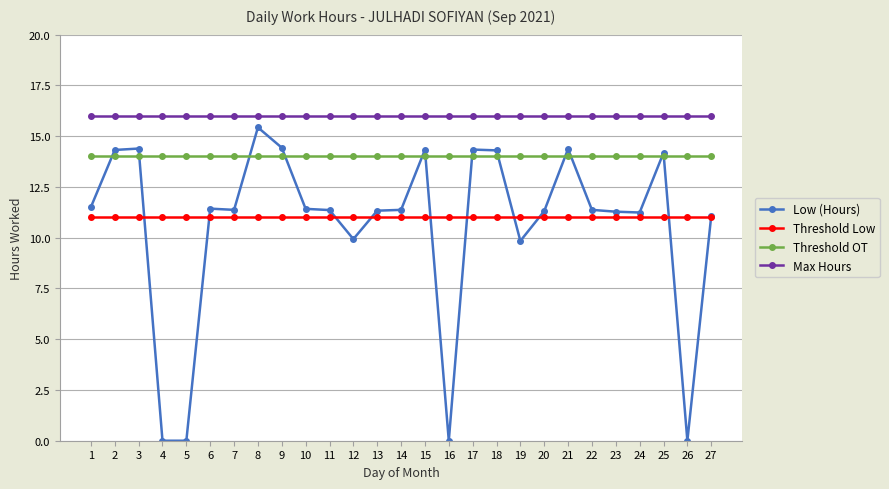

What is the maximum value for Threshold OT?

14.0